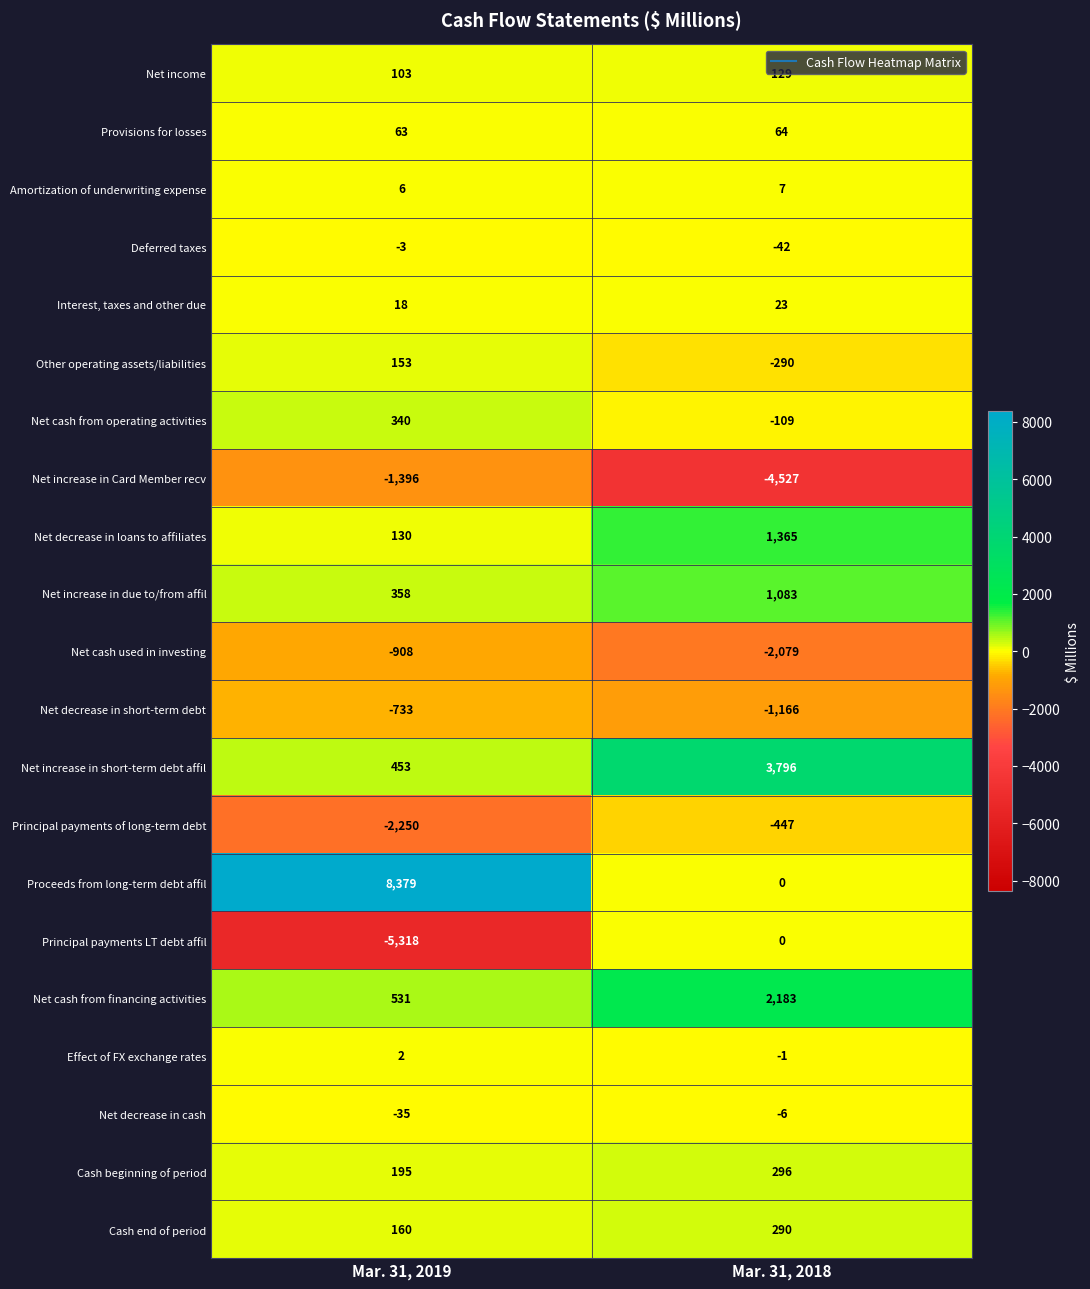

At which category does the chart reach its peak across all series?

Mar. 31, 2019